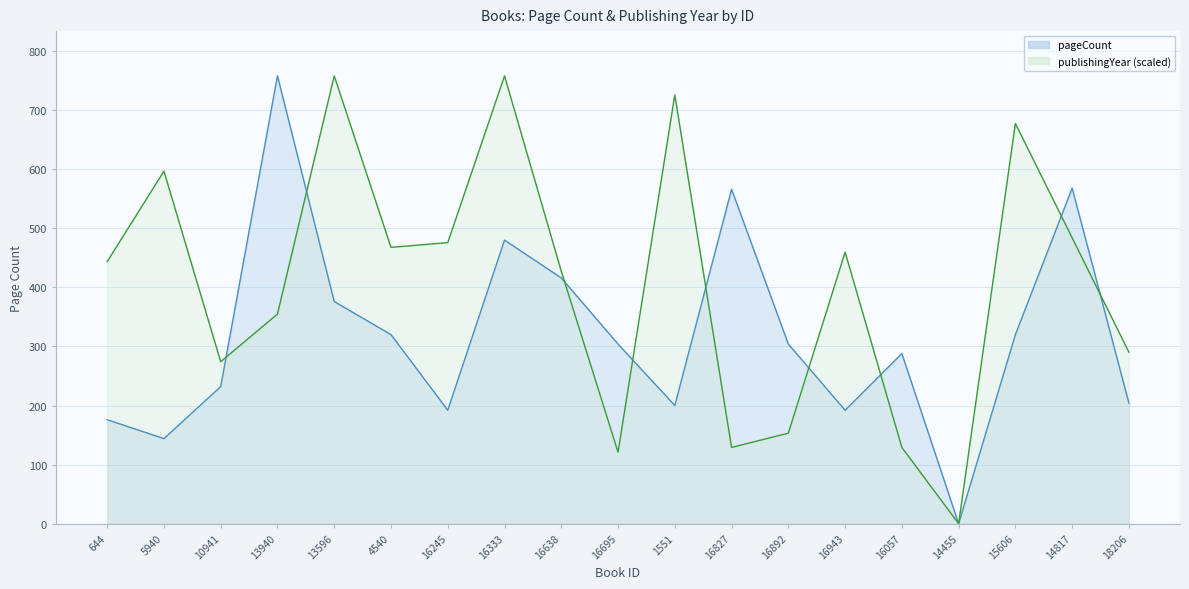

What is the total value across all series at 5940?

740.7